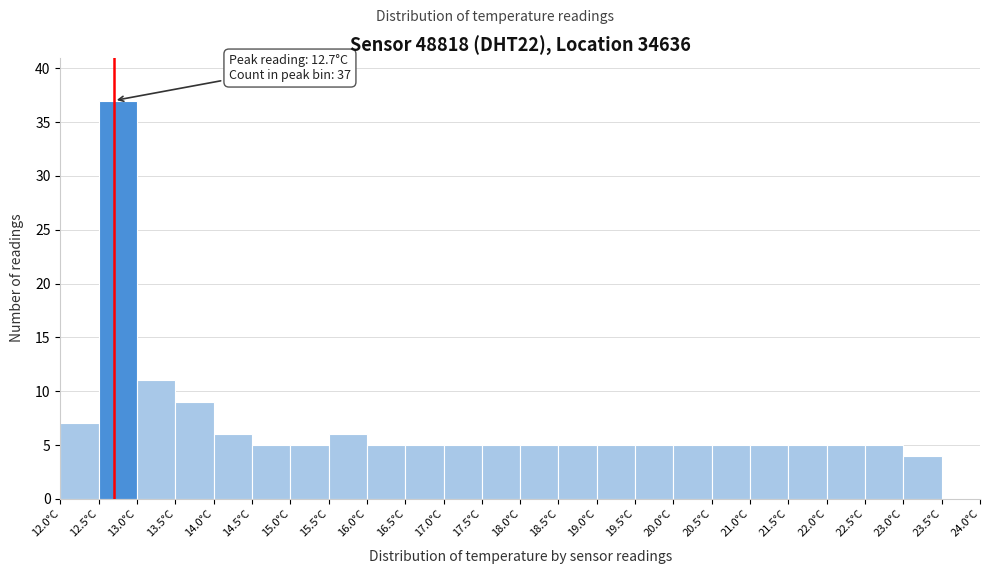

Which range on the x-axis has the tallest bar?

12.5 to 13.0